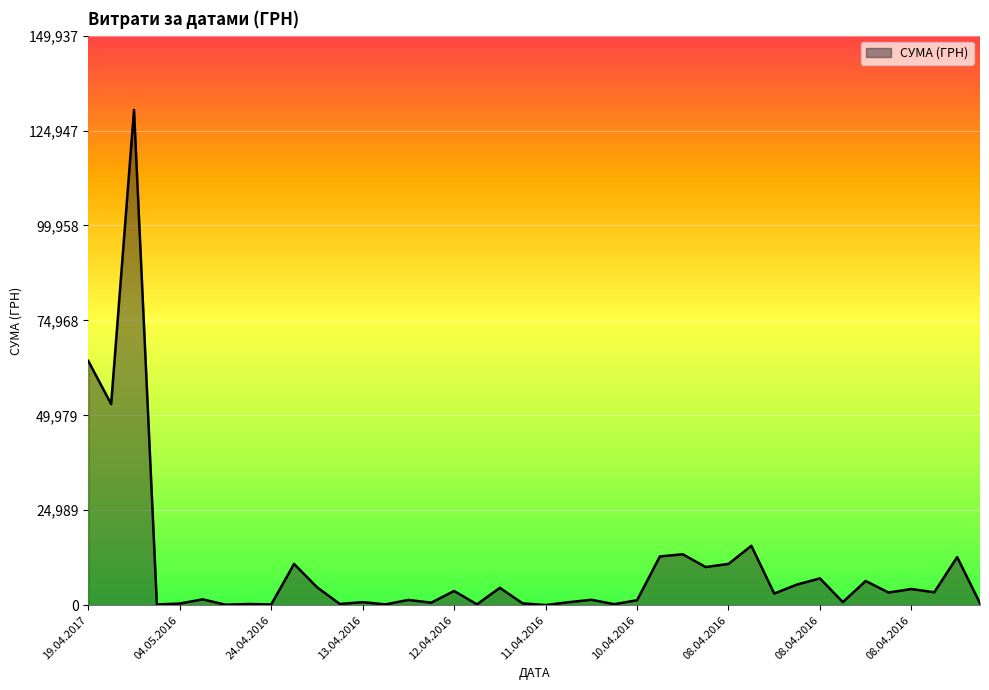

What is the difference between the maximum and minimum values?

130357.3